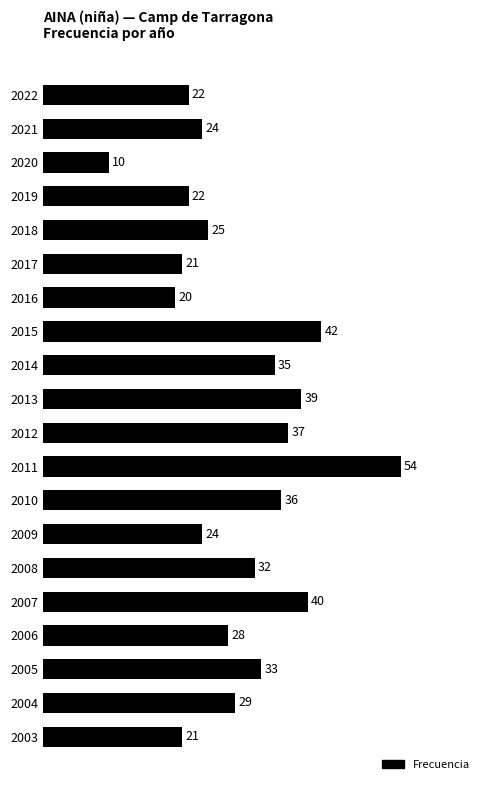

Where is the data nearest to the value 32?

2008